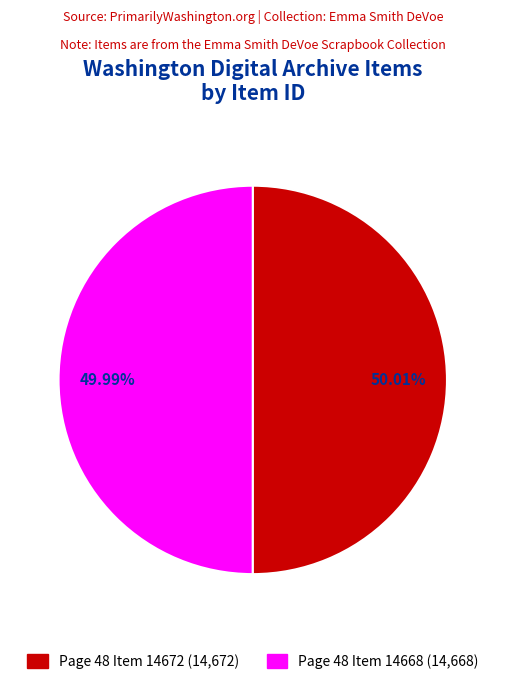

What is the ratio of the value at Page 48 Item 14668 to the value at Page 48 Item 14672?

1.0